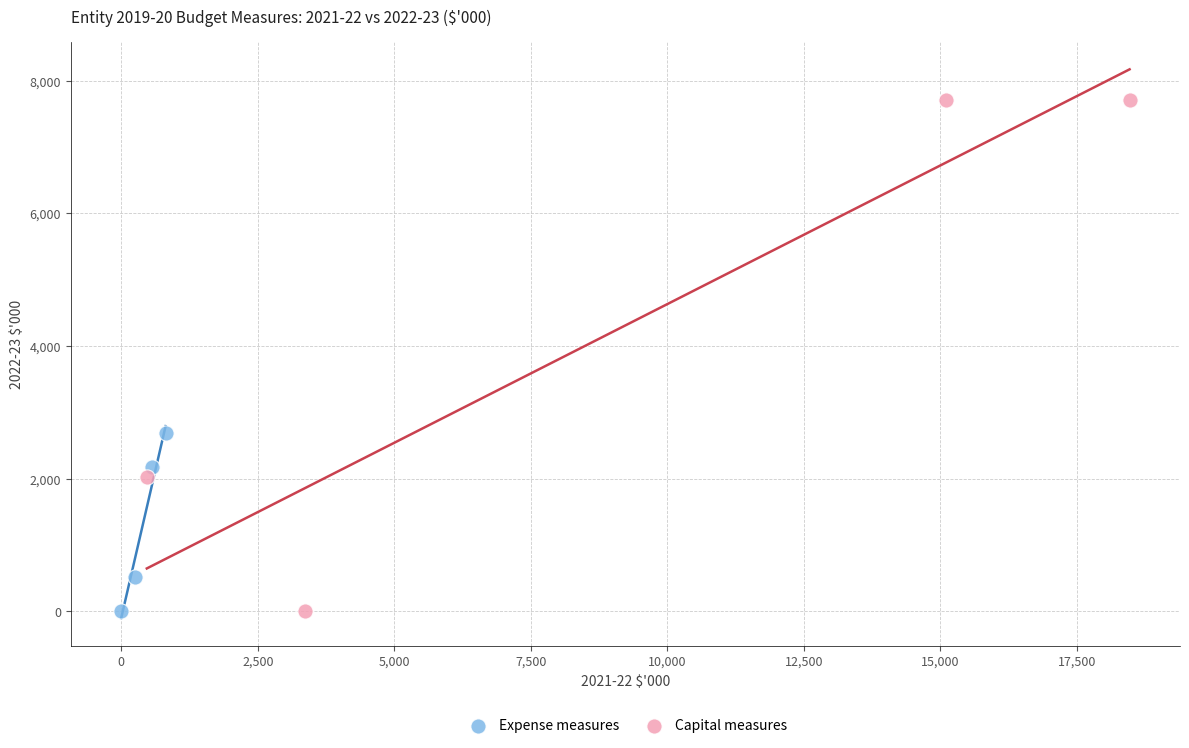

Which series has the widest spread of Y values?

Capital measures